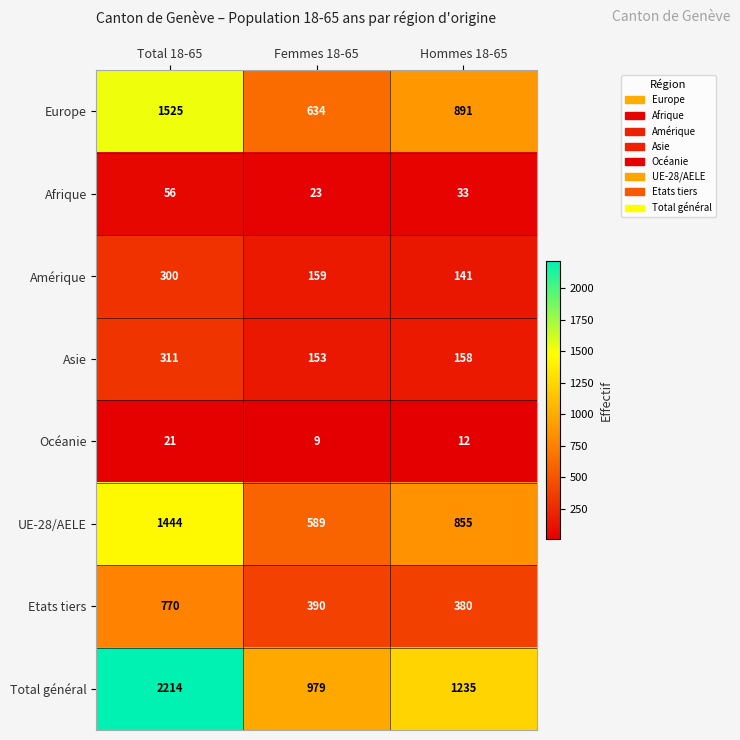

At how many categories does at least one series exceed 537?

3